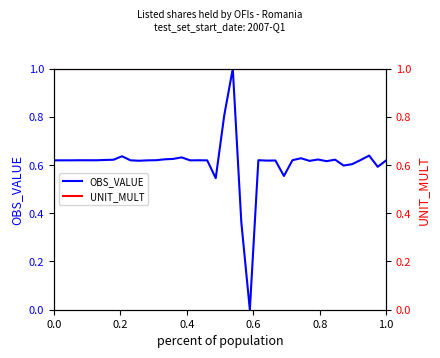

What are all the series names shown in the legend?

OBS_VALUE, UNIT_MULT